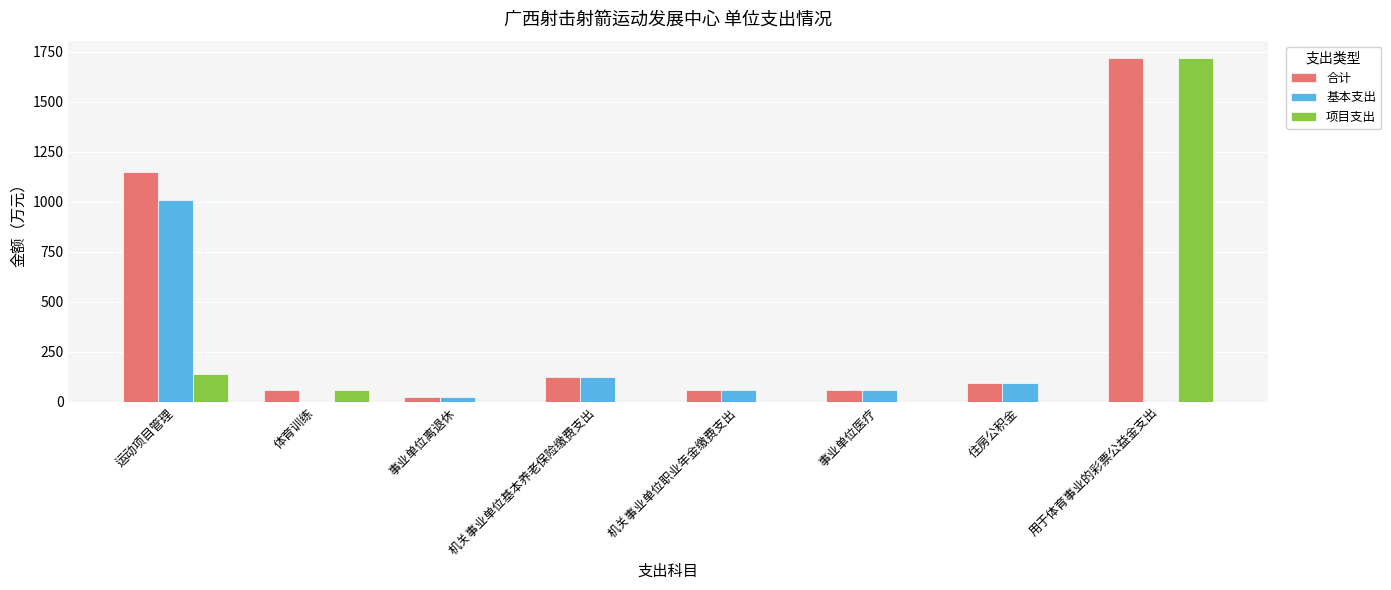

Where does the 合计 series first go above 93?

运动项目管理